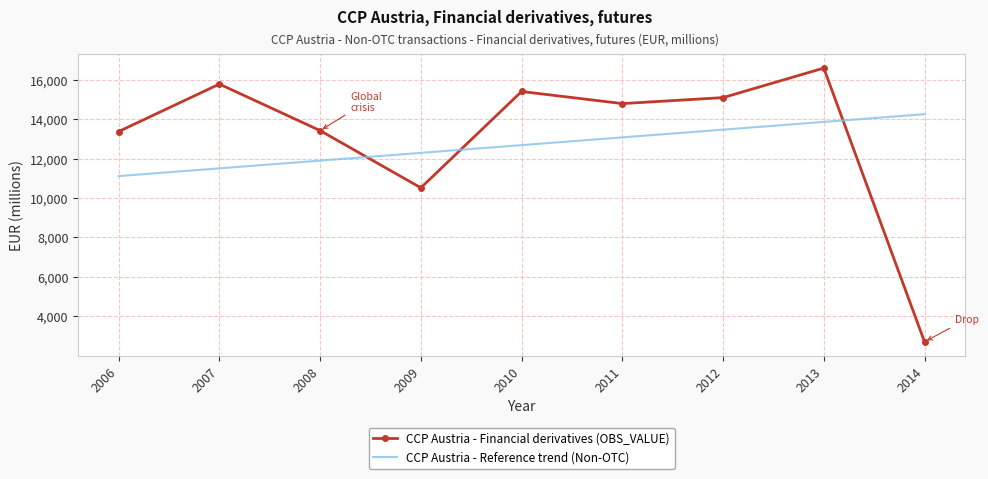

What is the difference between the maximum and minimum values in the CCP Austria - Reference trend (Non-OTC) series?

3137.7